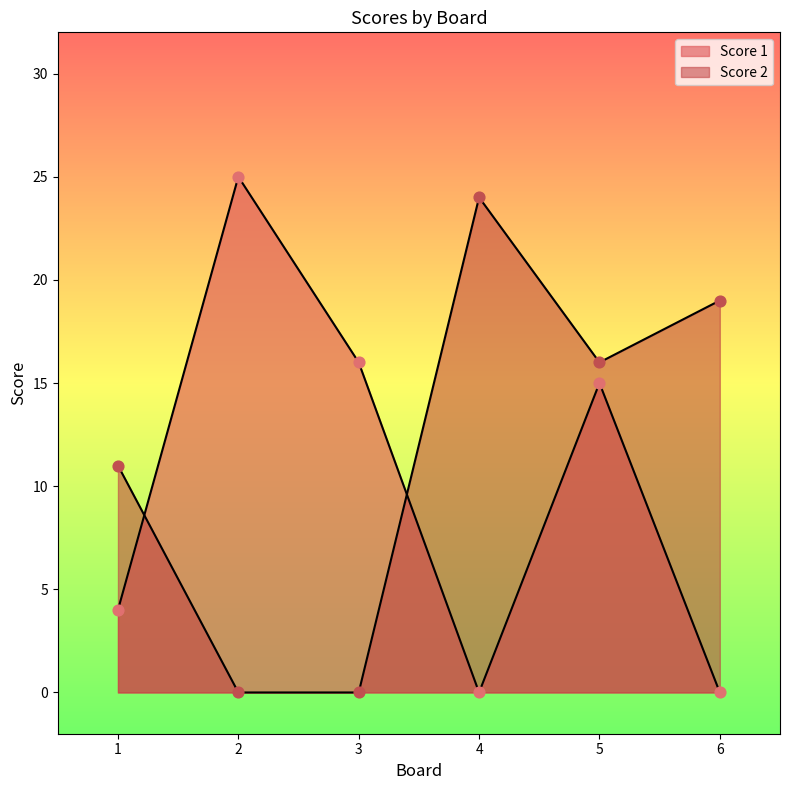

At how many categories does at least one series exceed 18?

3